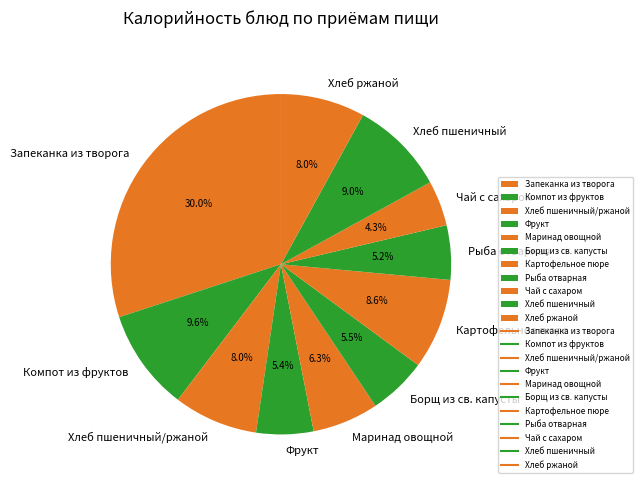

Which slice is the smallest?

Чай с сахаром